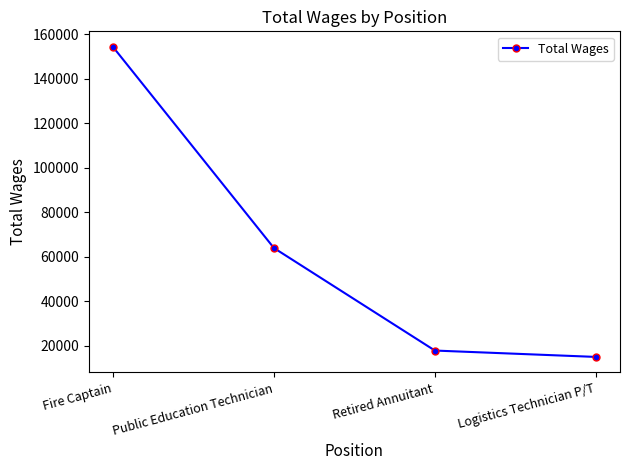

List the labels in order of value, largest first.

Fire Captain, Public Education Technician, Retired Annuitant, Logistics Technician P/T